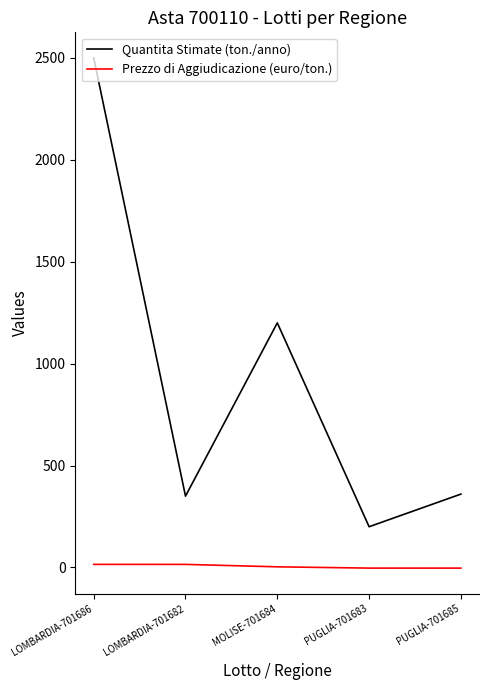

List the series in order of their overall mean, highest first.

Quantita Stimate (ton./anno), Prezzo di Aggiudicazione (euro/ton.)